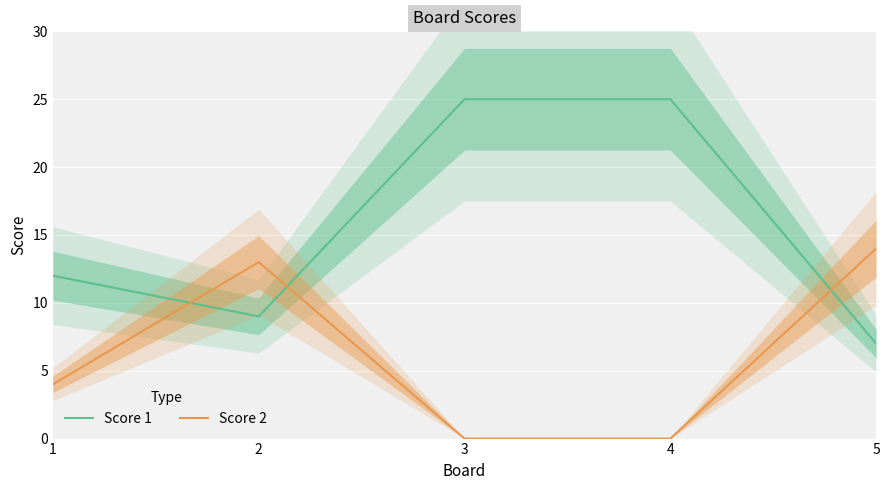

Where is the first local minimum for Score 1?

2